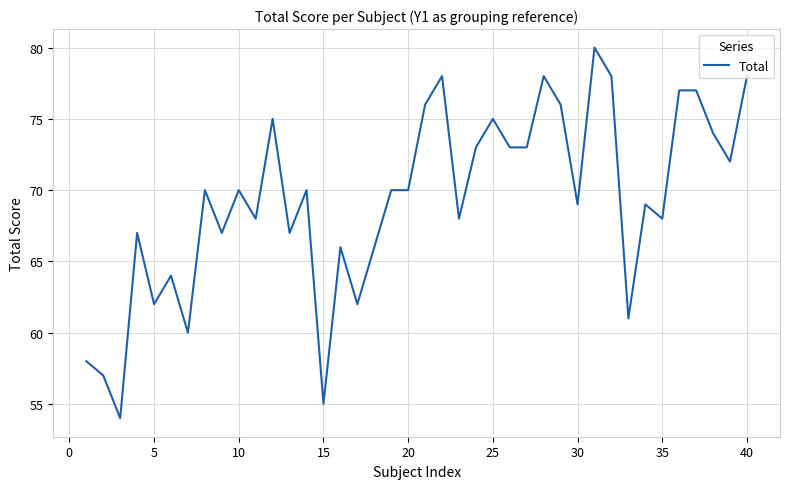

What is the average value?

69